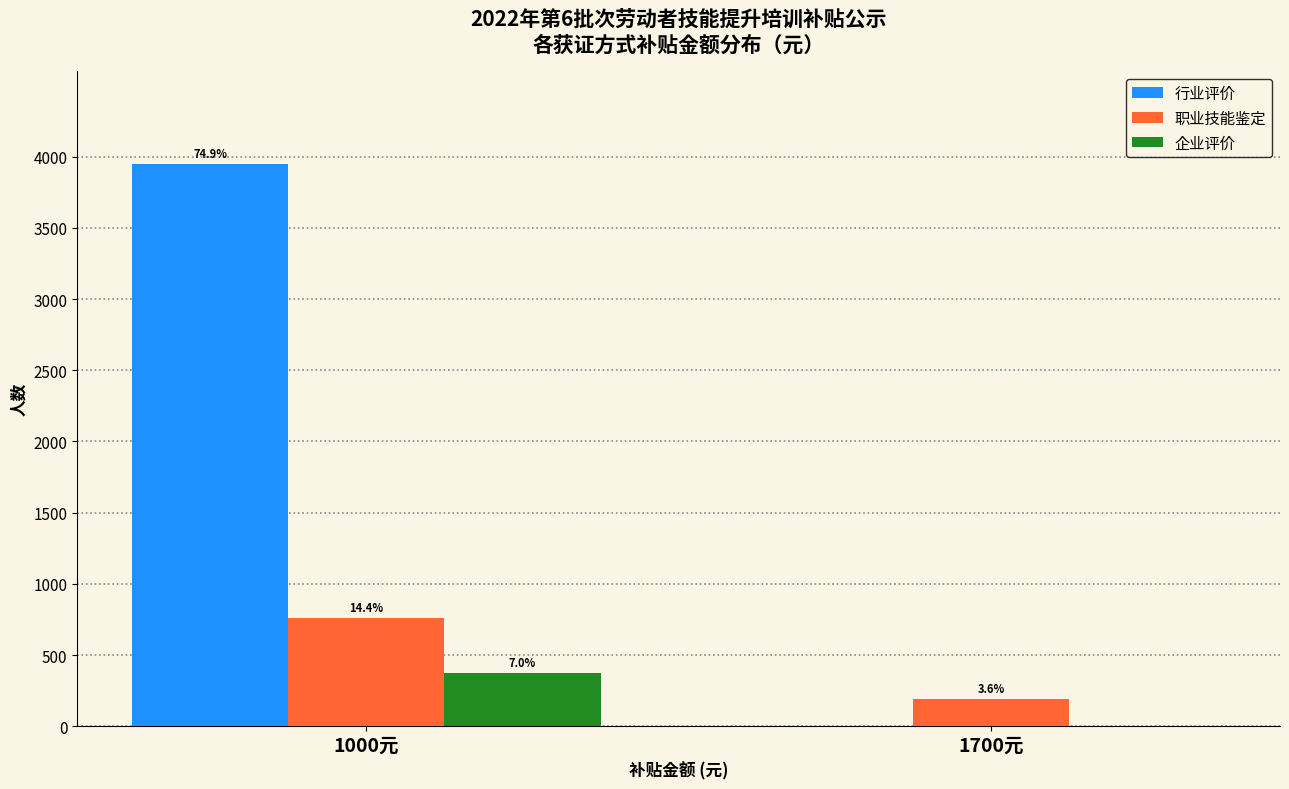

Are the bars horizontal?

No